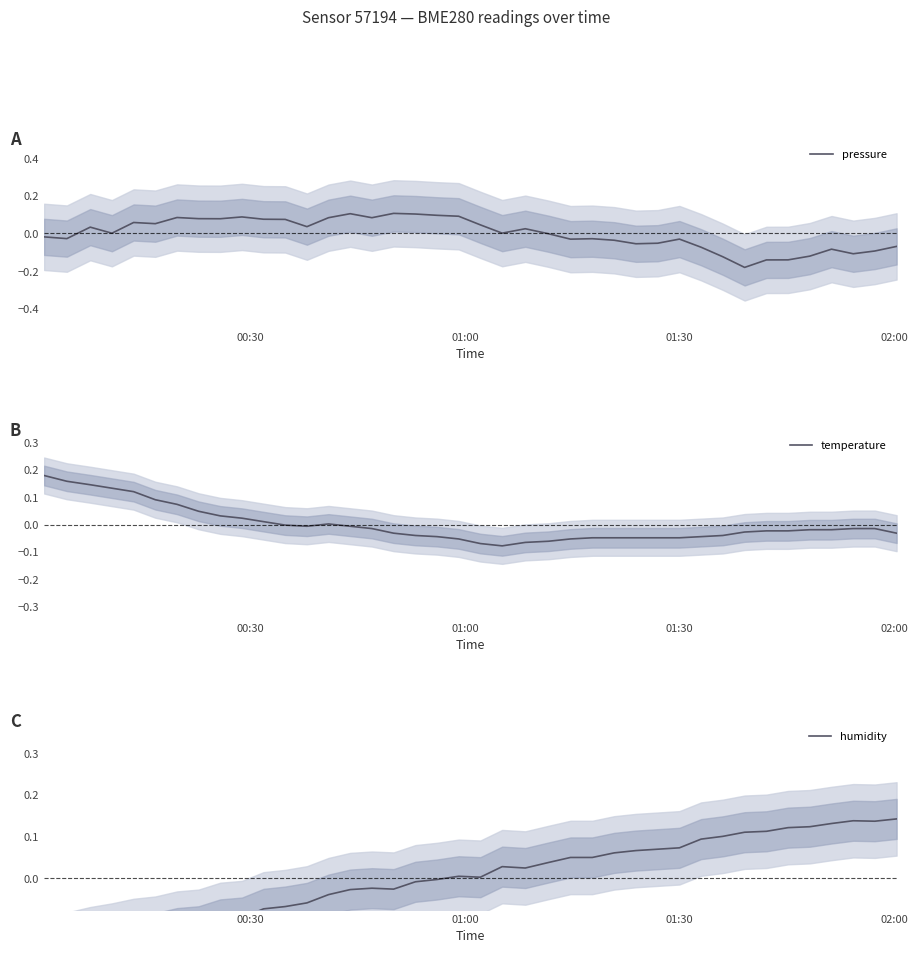

What is the difference between the second highest and second lowest values in the pressure series?

0.2